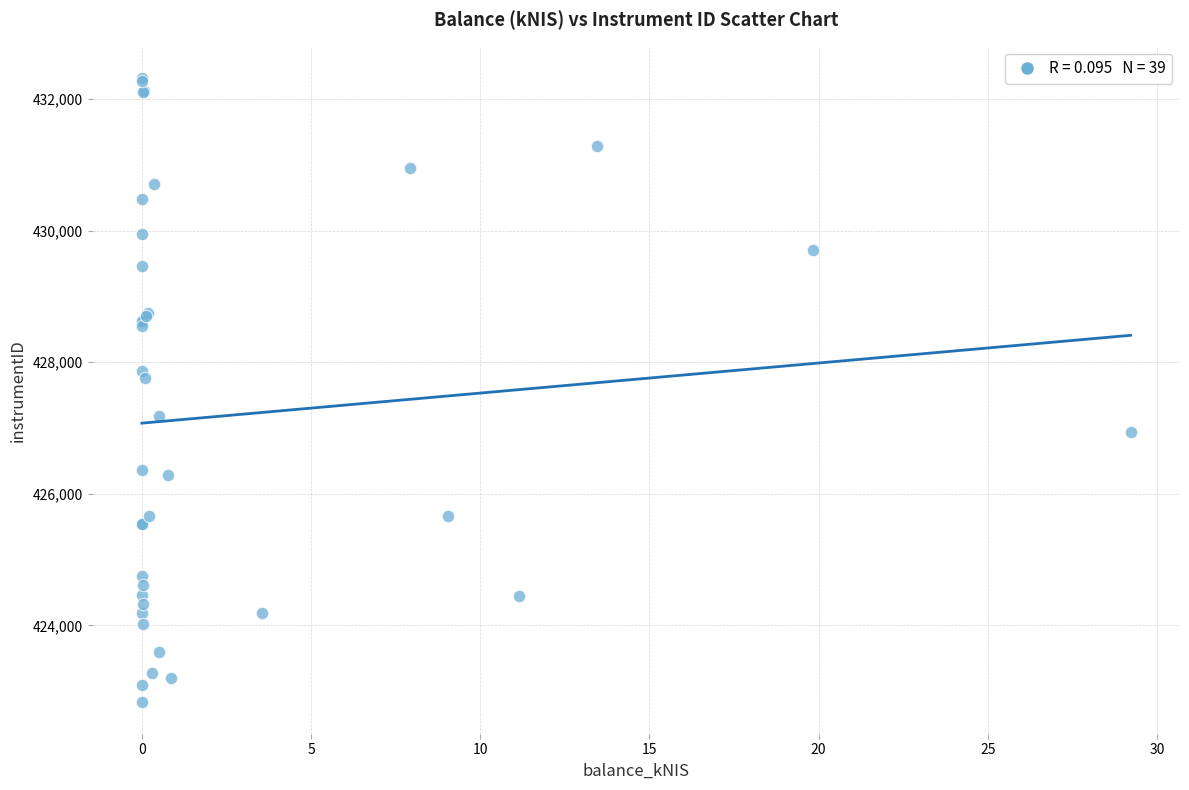

What Y value in the scatter plot is closest to 427574?

427764.3